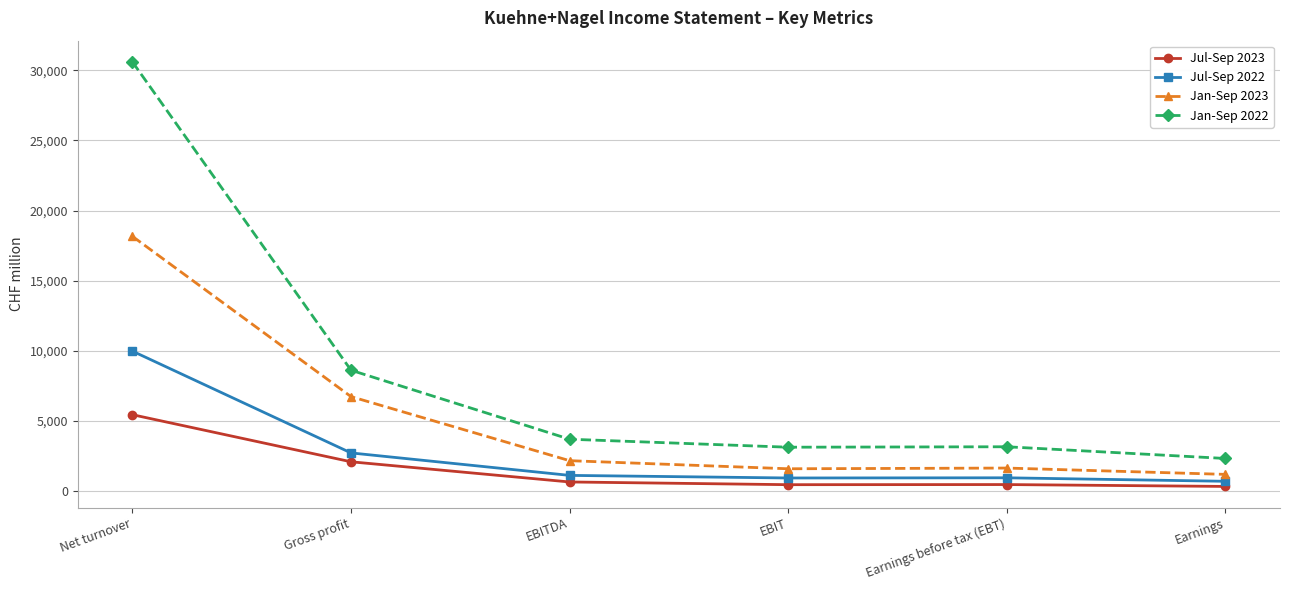

The value of Jul-Sep 2022 at Earnings before tax (EBT) is 937. True or false?

True